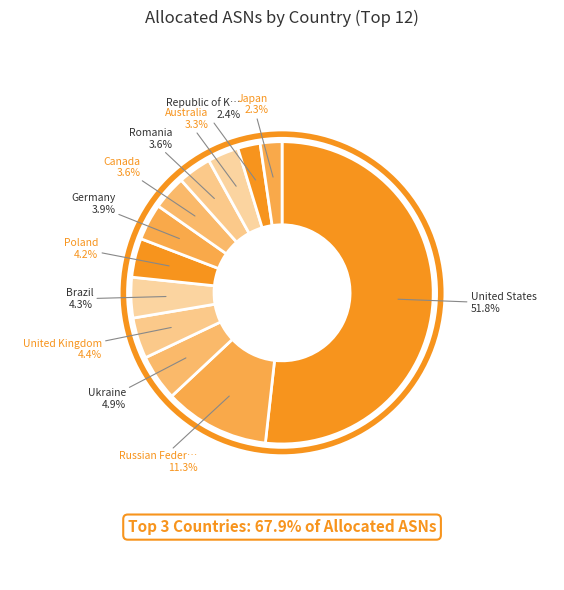

Count the number of slices in the pie.

12